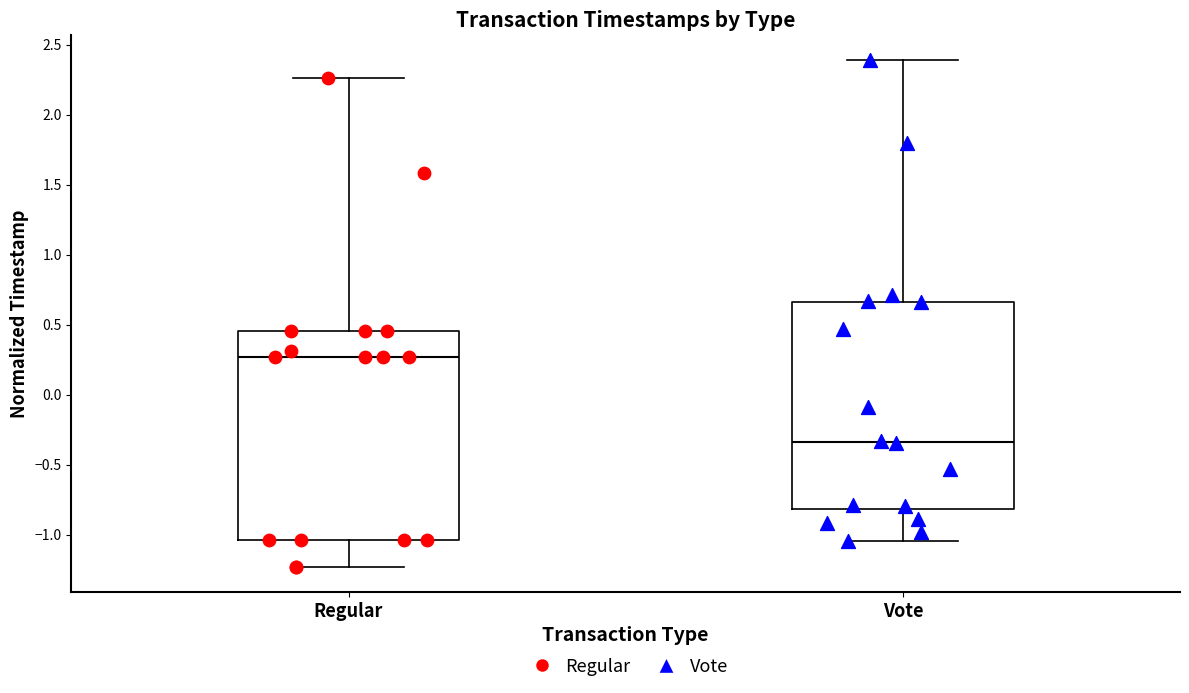

Which box has the lowest median line?

Vote